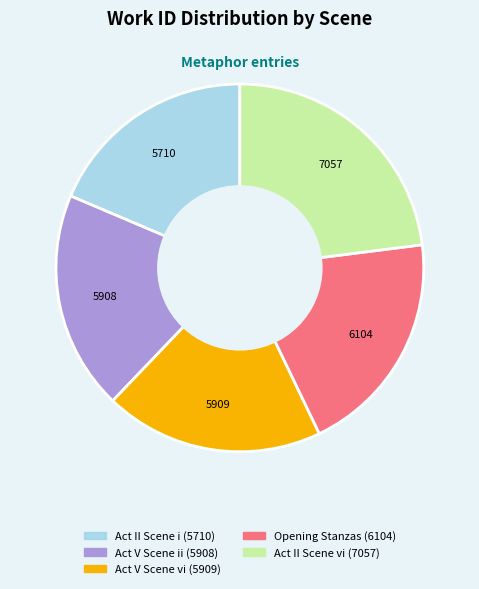

Does Act V Scene ii account for over 50% of the chart?

No